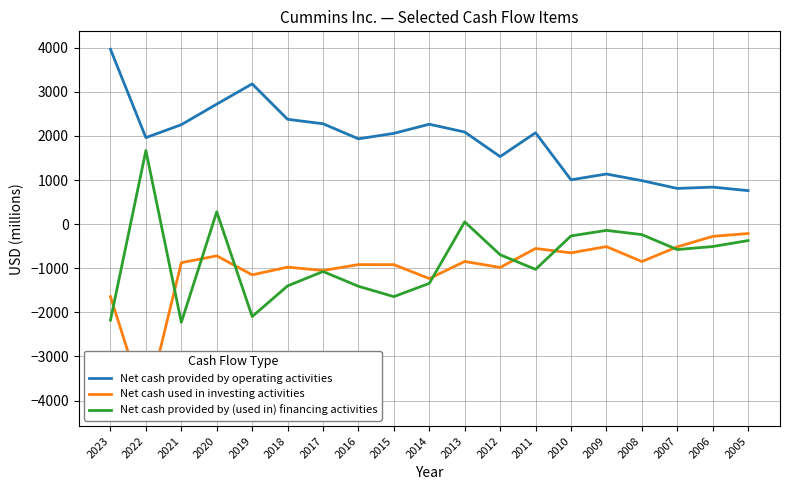

At how many categories does at least one series exceed -67?

19